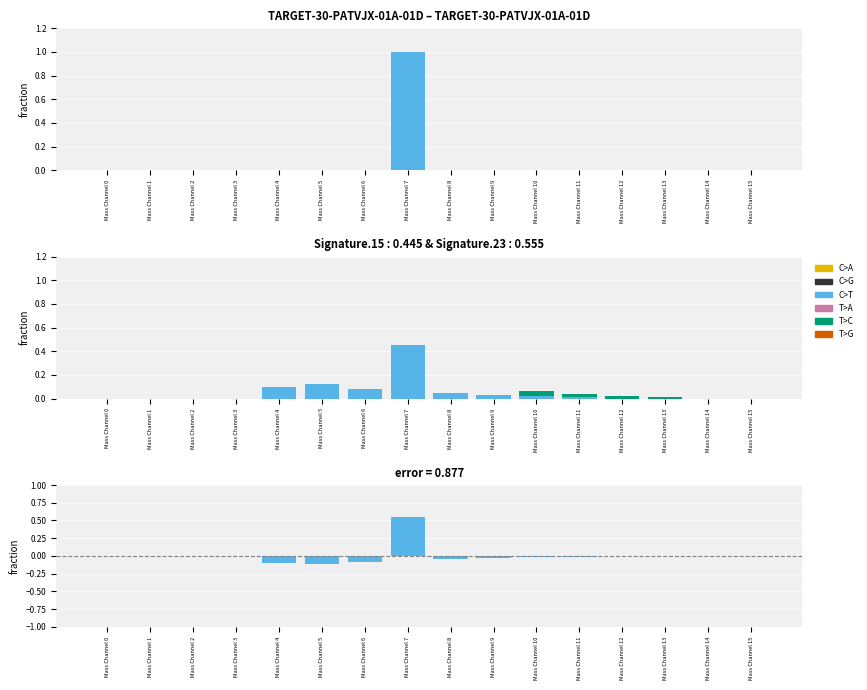

What is the lowest value of the C>T series?

-0.1